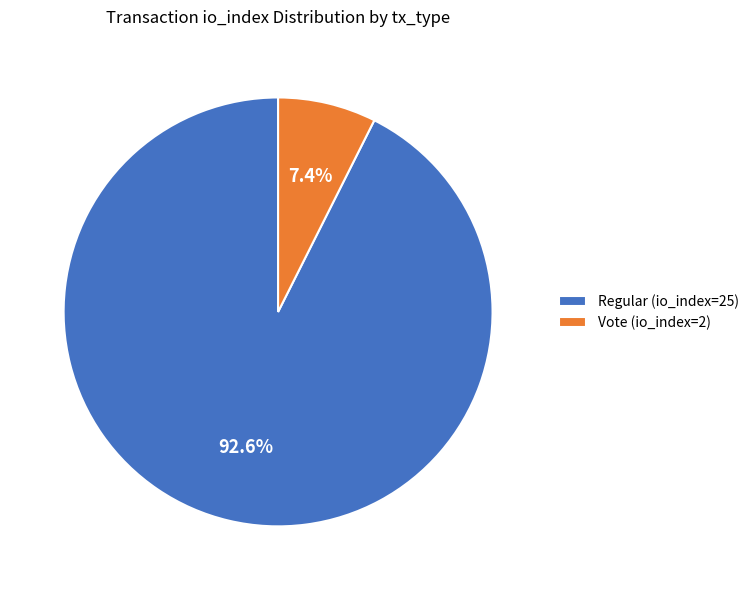

How many slices are in this pie chart?

2